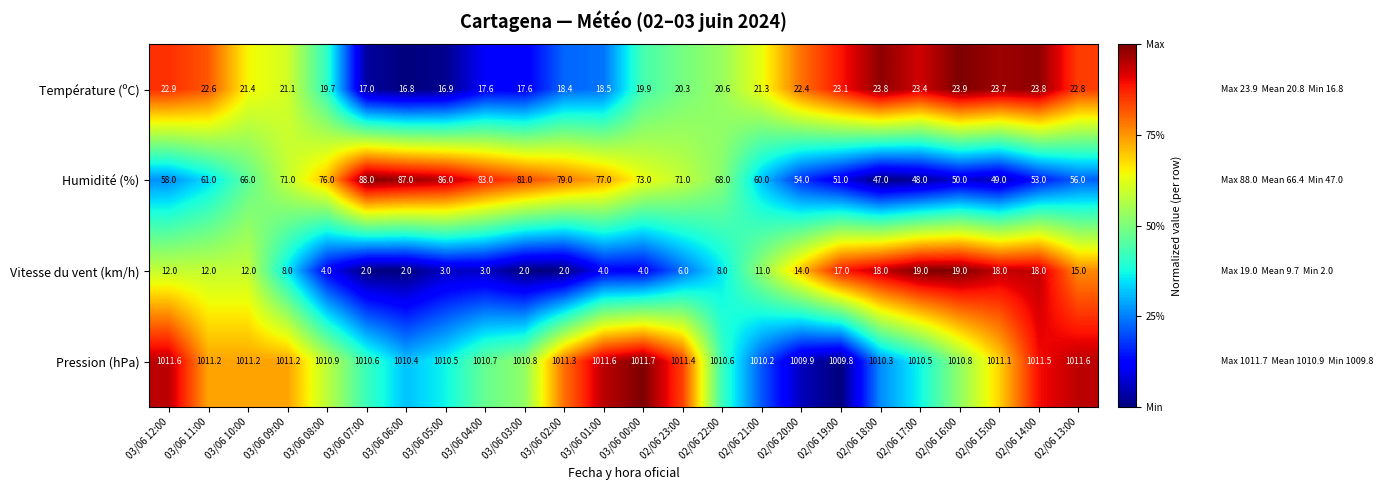

The Température (ºC) series shows 33.5 at 02/06 23:00. True or false?

False